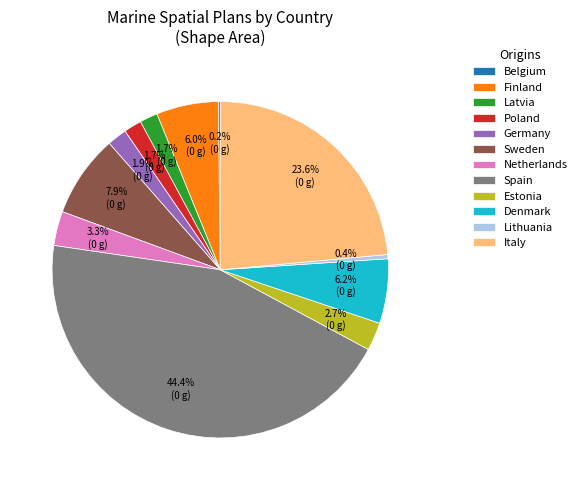

What percentage is the Germany slice, to the nearest percent?

2%